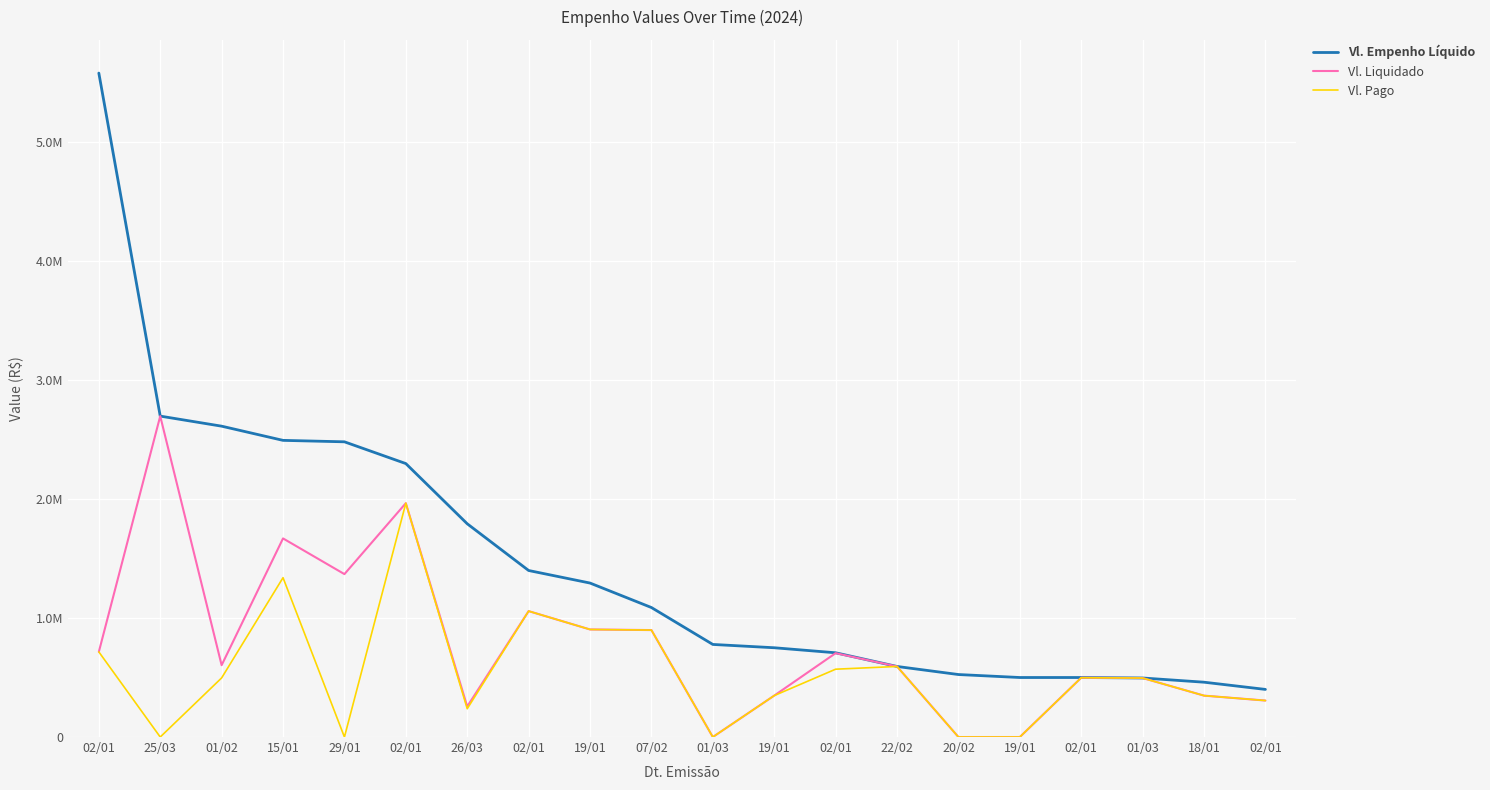

What is the spread (max minus min) of values at 02/01?

4862249.2